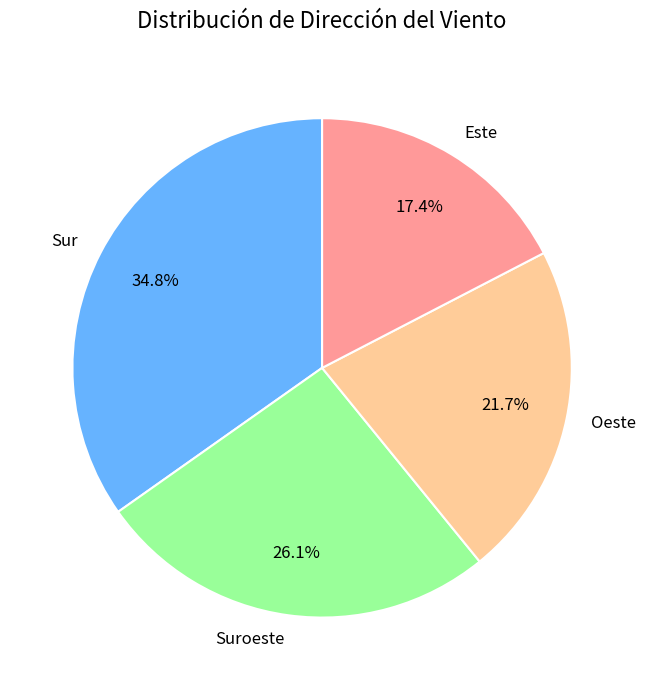

Which category has the smallest portion of the pie?

Este